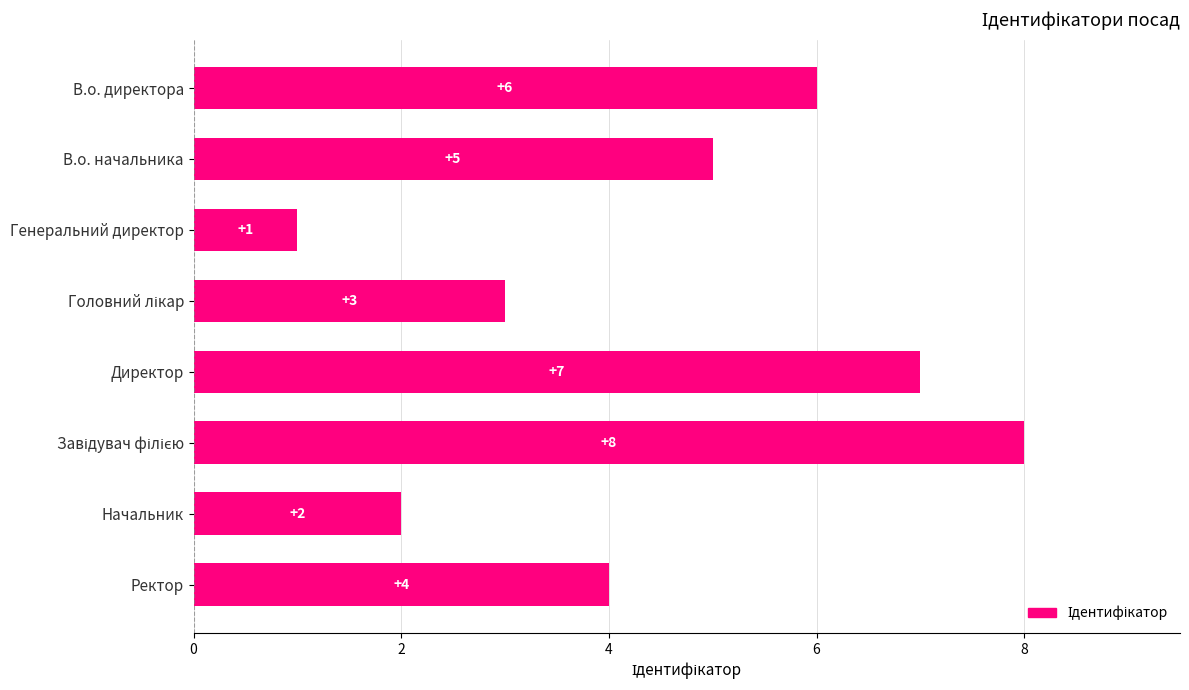

What is the difference between the maximum and second lowest values?

6